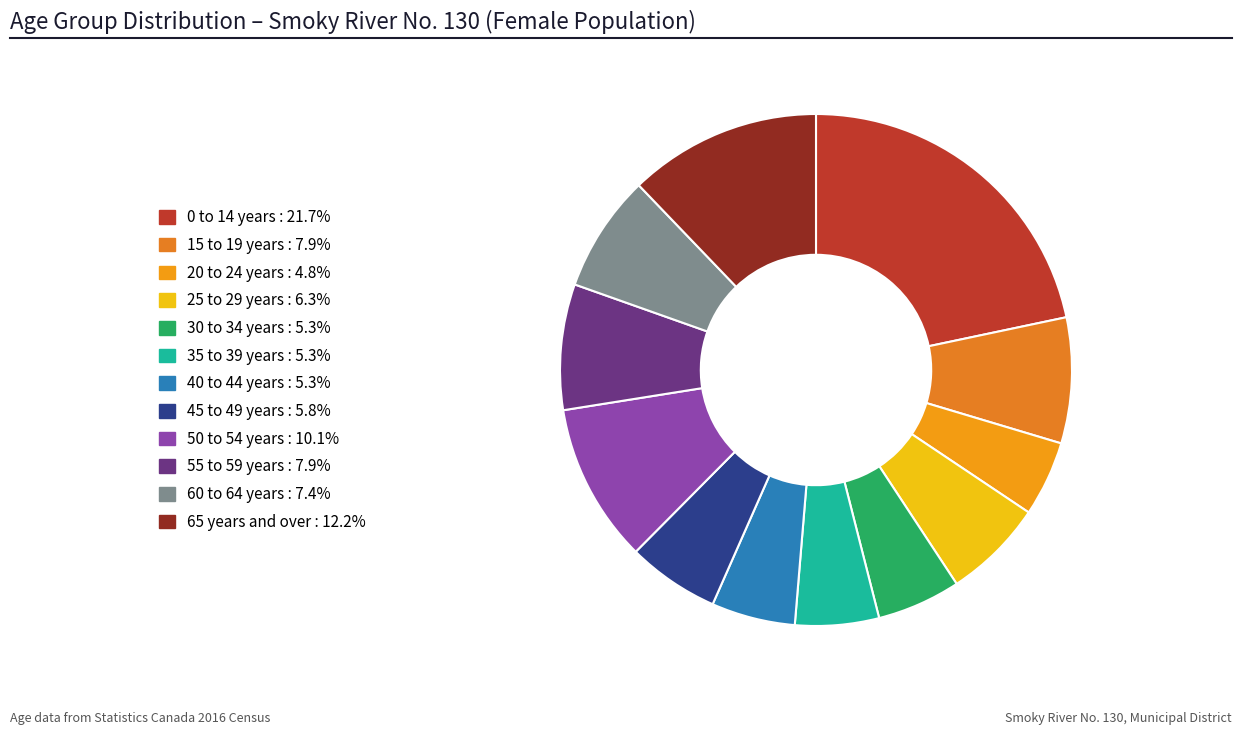

Is 65 years and over the majority of the pie?

No